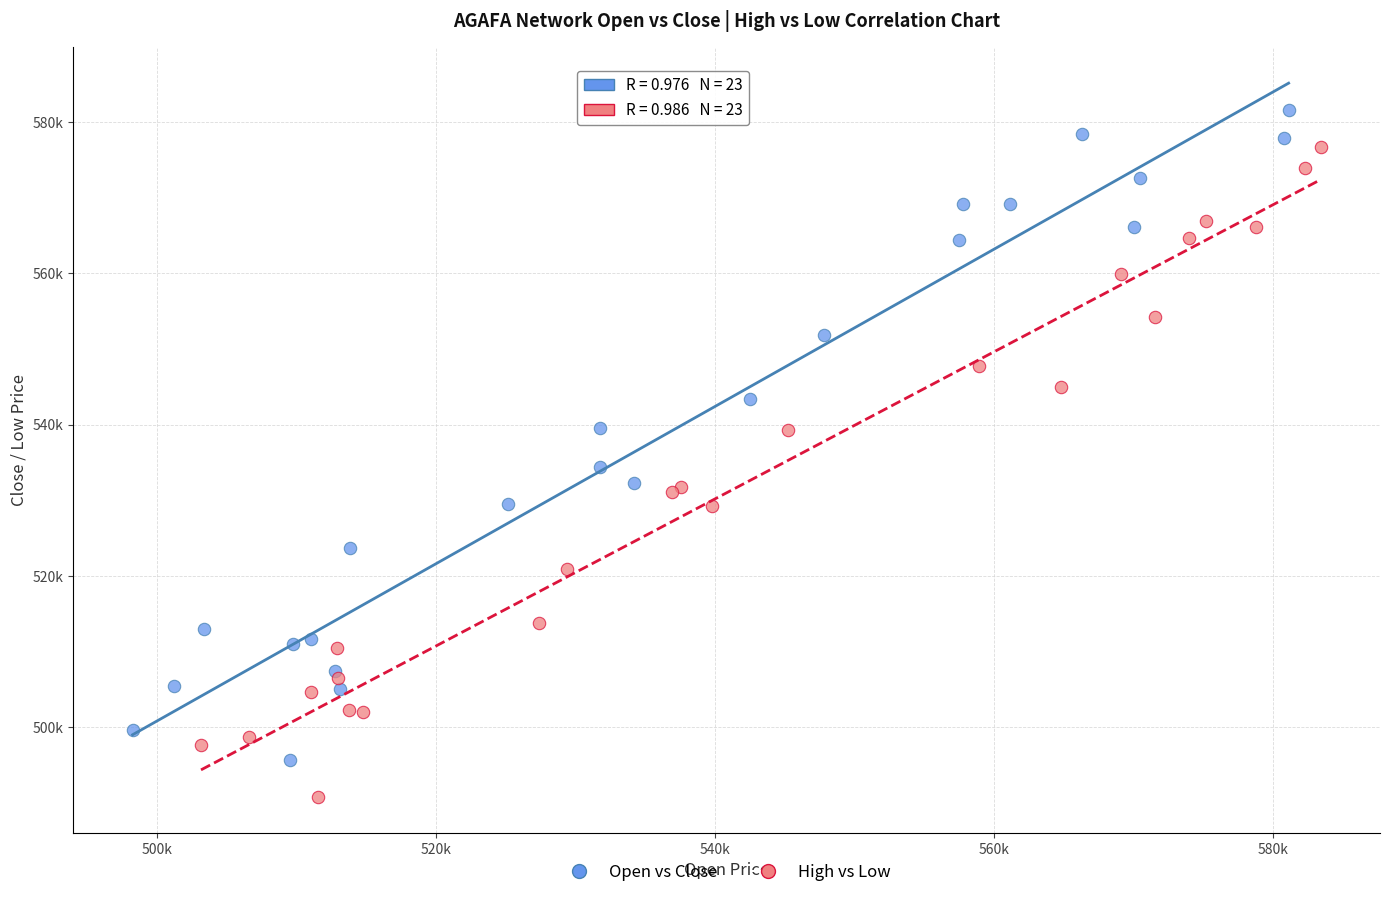

What are all the series names shown in the legend?

Open vs Close, High vs Low